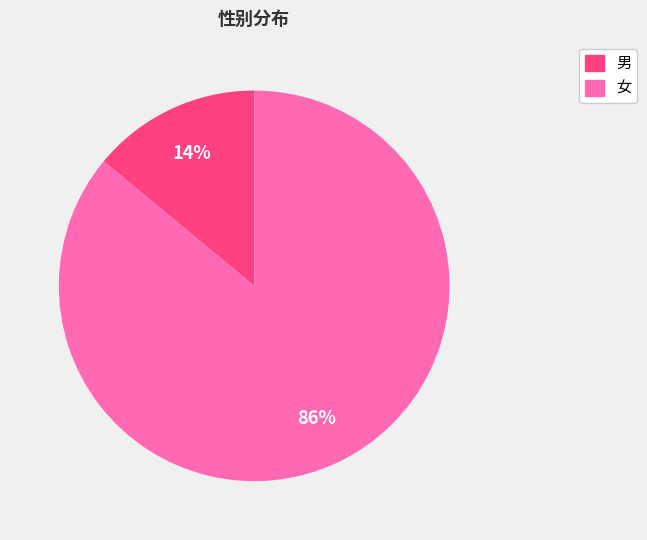

What percentage is the 男 slice, to the nearest percent?

14%